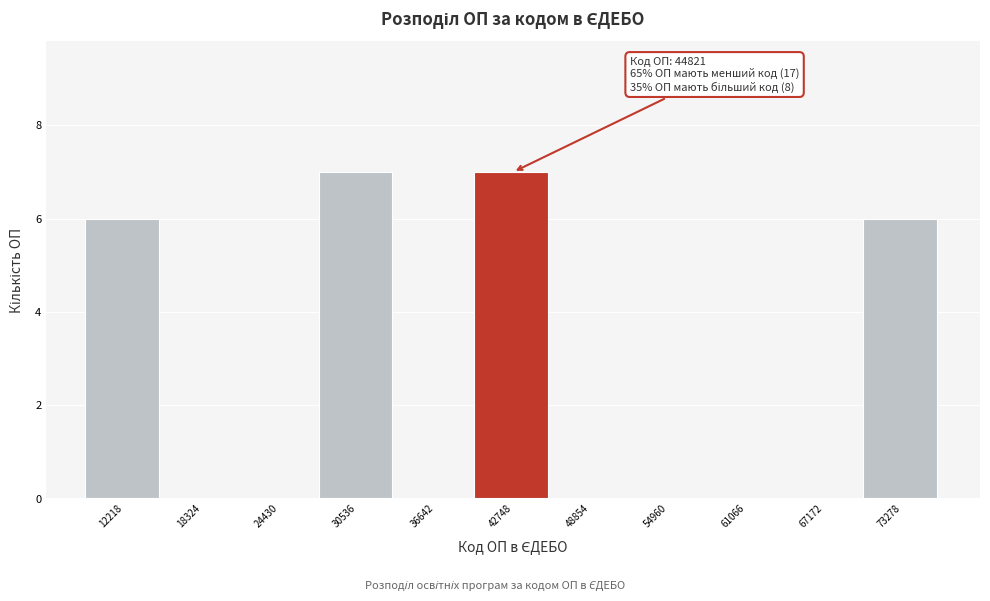

Reading left to right, what are all the values shown in this chart?

12218=6	18324=0	24430=0	30536=7	36642=0	42748=7	48854=0	54960=0	61066=0	67172=0	73278=6